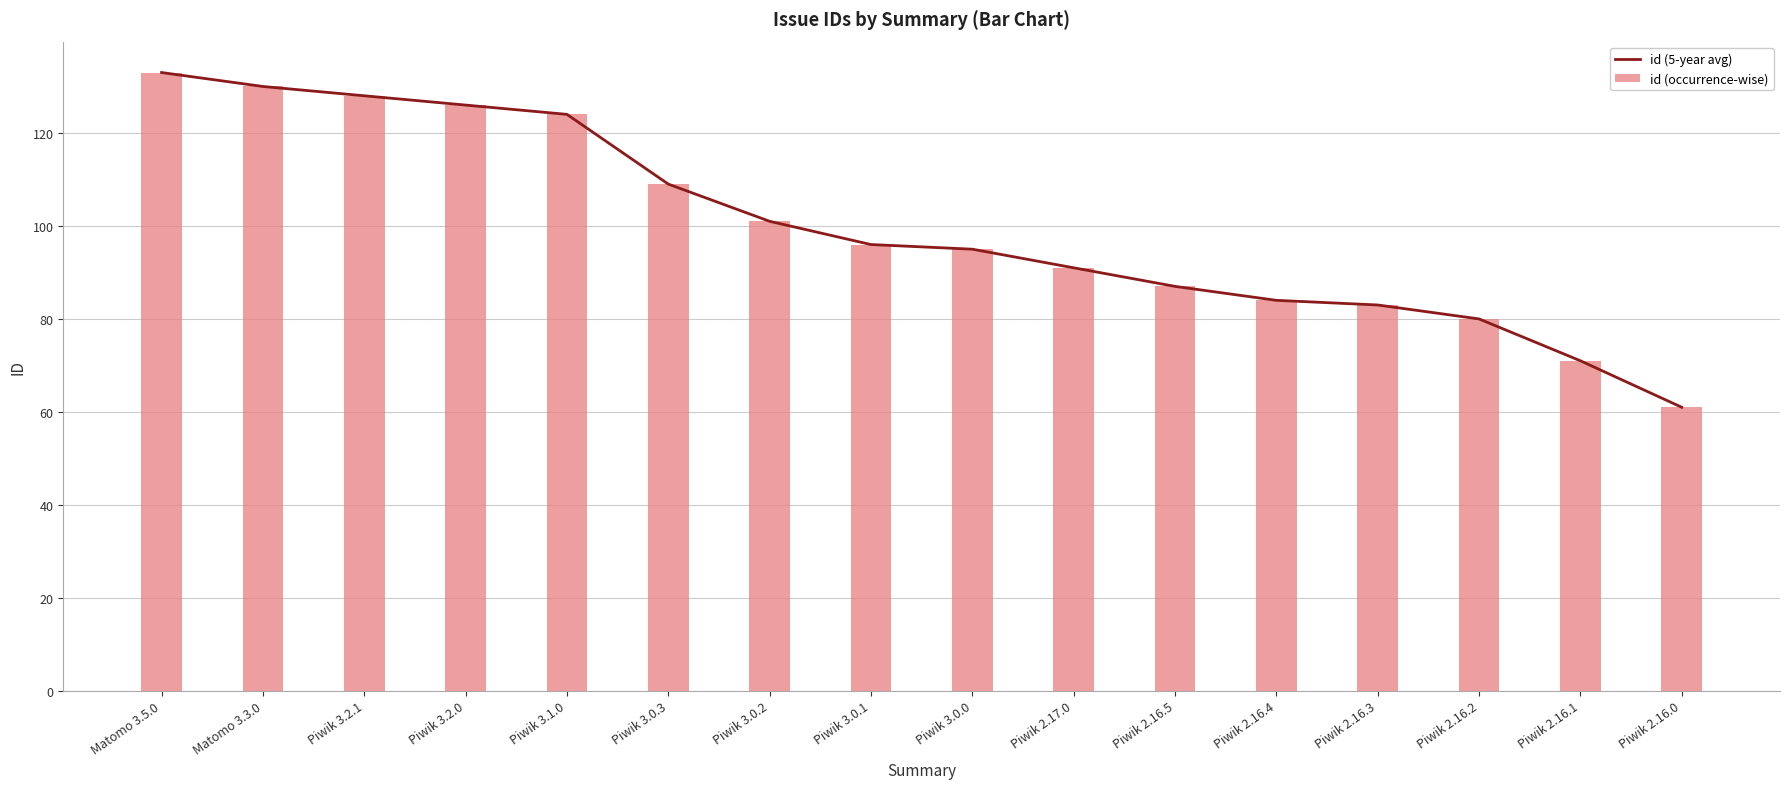

True or false: id (occurrence-wise) has a value of 84 at Piwik 2.16.4.

True